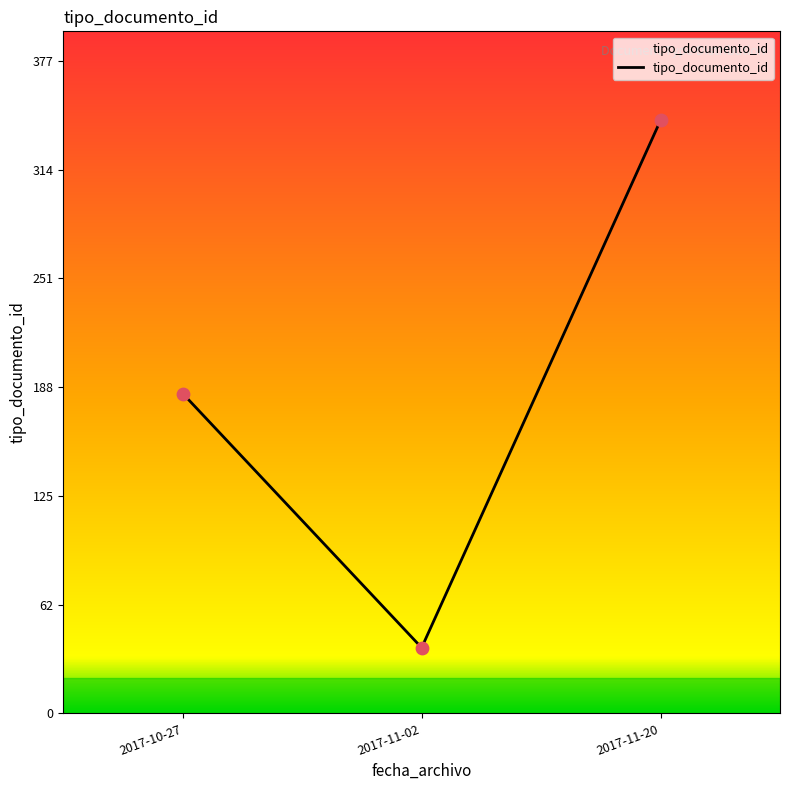

What is the ratio of the value at 2017-11-02 to the value at 2017-10-27?

0.2